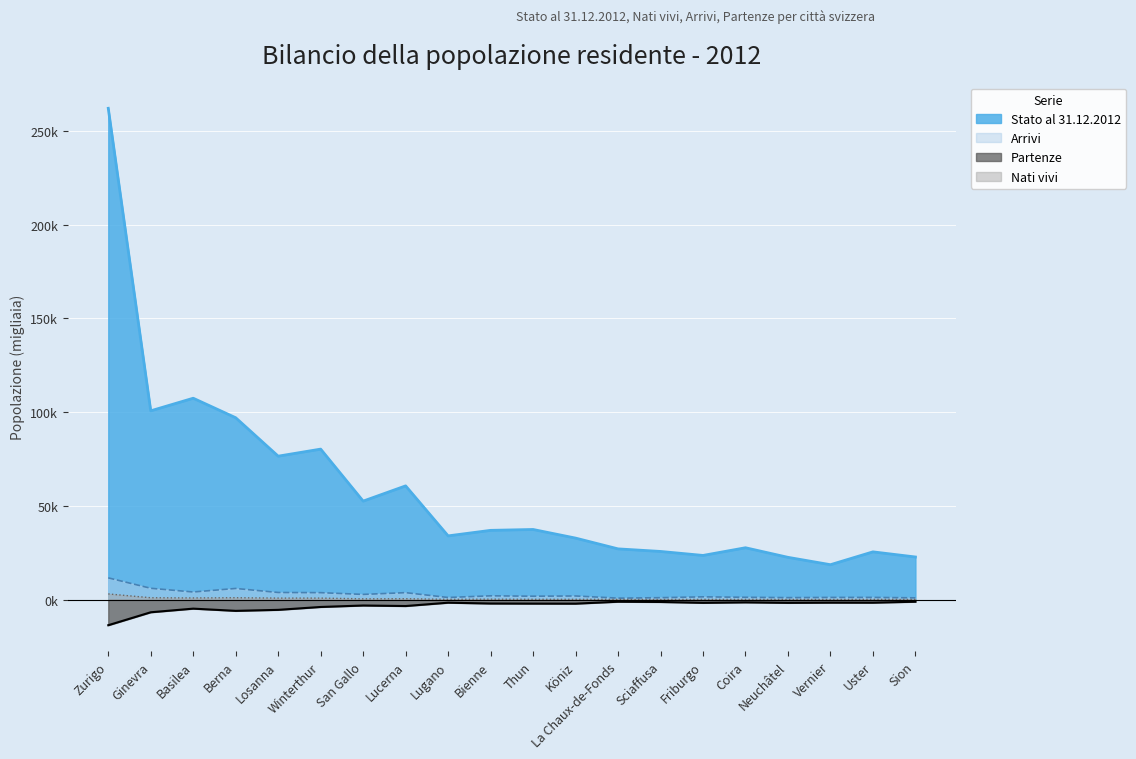

At which label is Partenze closest to -7?

Ginevra